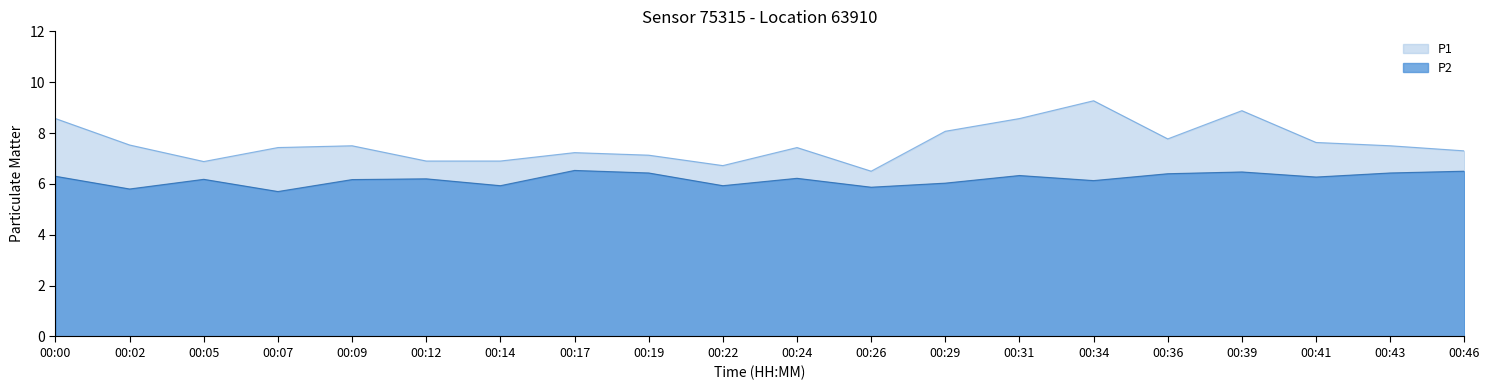

Read the P1 value at 00:43.

7.5